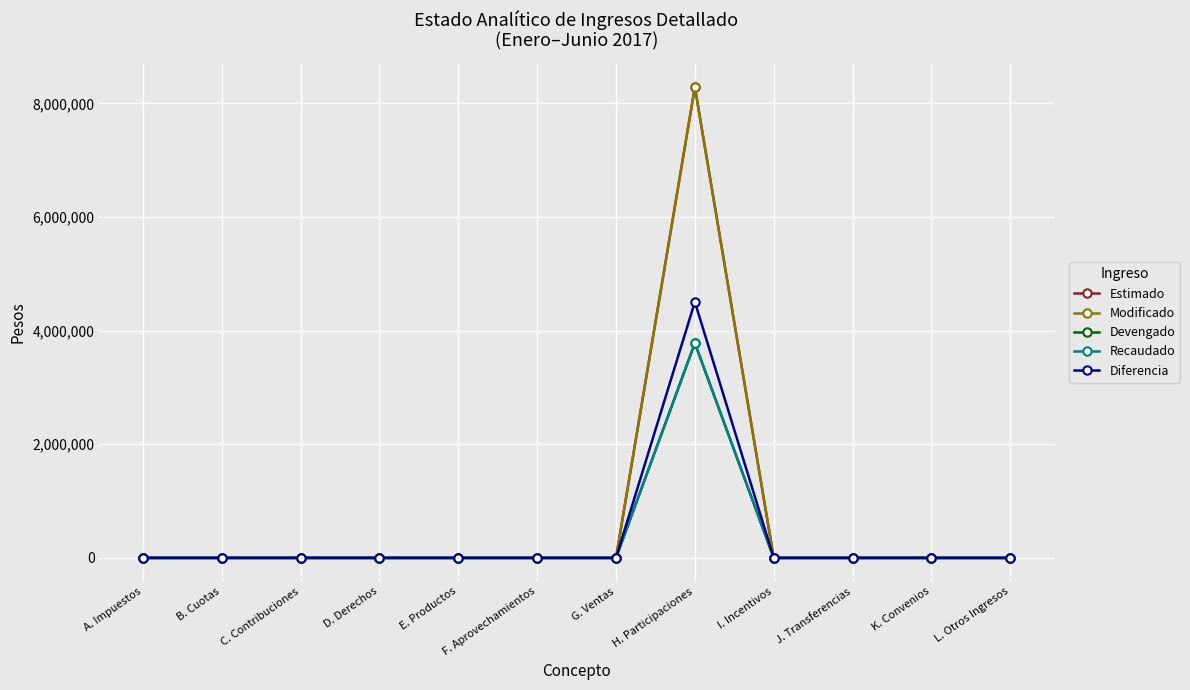

Reading right to left, what are all the values shown in this chart?

Estimado: L. Otros Ingresos=0	K. Convenios=0	J. Transferencias=0	I. Incentivos=0	H. Participaciones=8285000	G. Ventas=0	F. Aprovechamientos=0	E. Productos=0	D. Derechos=0	C. Contribuciones=0	B. Cuotas=0	A. Impuestos=0
Modificado: L. Otros Ingresos=0	K. Convenios=0	J. Transferencias=0	I. Incentivos=0	H. Participaciones=8285000	G. Ventas=0	F. Aprovechamientos=0	E. Productos=0	D. Derechos=0	C. Contribuciones=0	B. Cuotas=0	A. Impuestos=0
Devengado: L. Otros Ingresos=0	K. Convenios=0	J. Transferencias=0	I. Incentivos=0	H. Participaciones=3780493	G. Ventas=0	F. Aprovechamientos=0	E. Productos=0	D. Derechos=0	C. Contribuciones=0	B. Cuotas=0	A. Impuestos=0
Recaudado: L. Otros Ingresos=0	K. Convenios=0	J. Transferencias=0	I. Incentivos=0	H. Participaciones=3780493	G. Ventas=0	F. Aprovechamientos=0	E. Productos=0	D. Derechos=0	C. Contribuciones=0	B. Cuotas=0	A. Impuestos=0
Diferencia: L. Otros Ingresos=0	K. Convenios=0	J. Transferencias=0	I. Incentivos=0	H. Participaciones=4504507	G. Ventas=0	F. Aprovechamientos=0	E. Productos=0	D. Derechos=0	C. Contribuciones=0	B. Cuotas=0	A. Impuestos=0